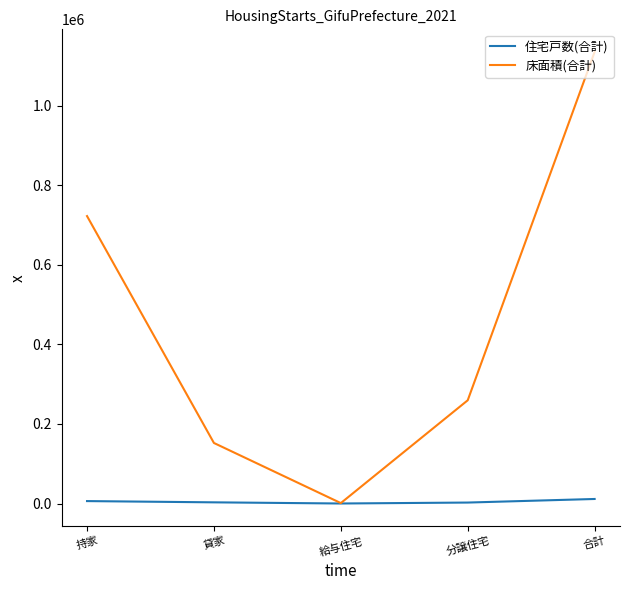

List the series in order of their peak value, highest first.

床面積(合計), 住宅戸数(合計)